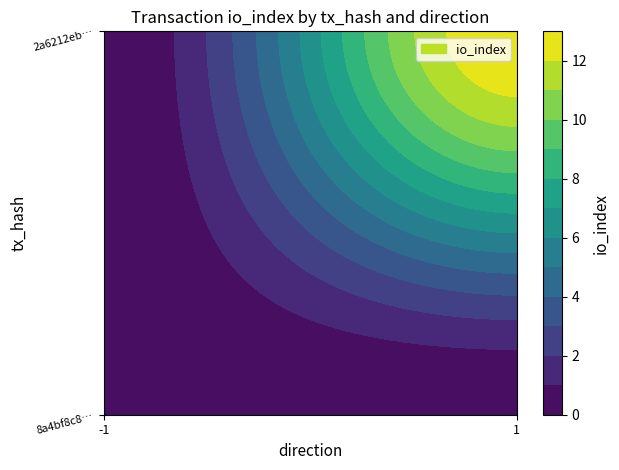

What is the spread (max minus min) of values at 1?

13